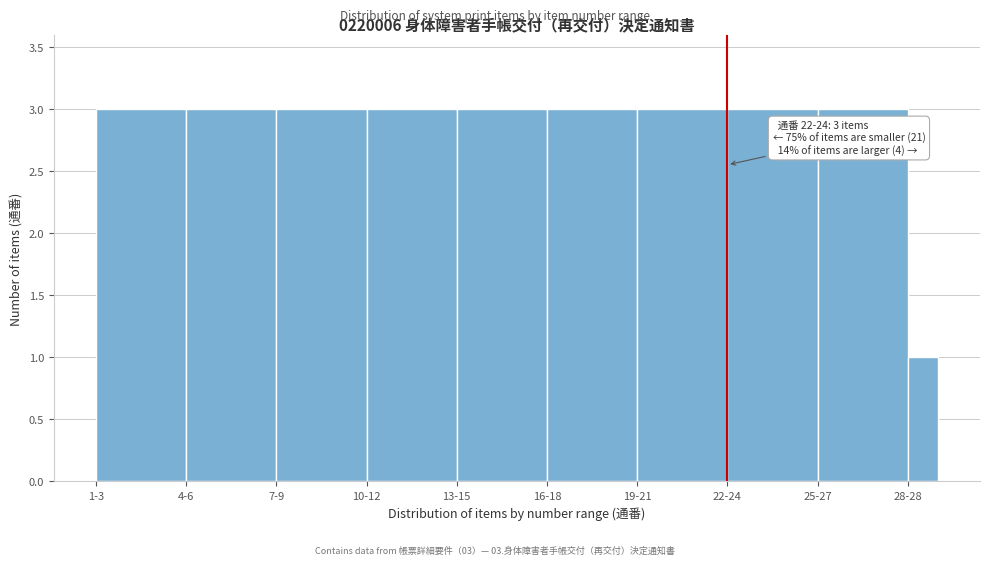

Reading right to left, list all the values displayed in this chart.

28-28=1	25-27=3	22-24=3	19-21=3	16-18=3	13-15=3	10-12=3	7-9=3	4-6=3	1-3=3